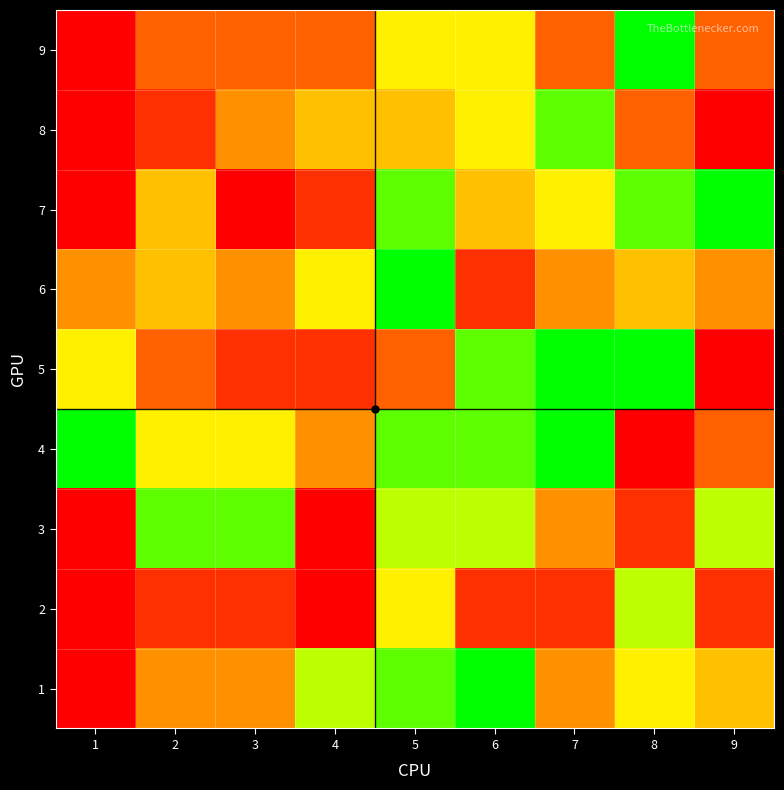

At how many categories does at least one series exceed 4?

9